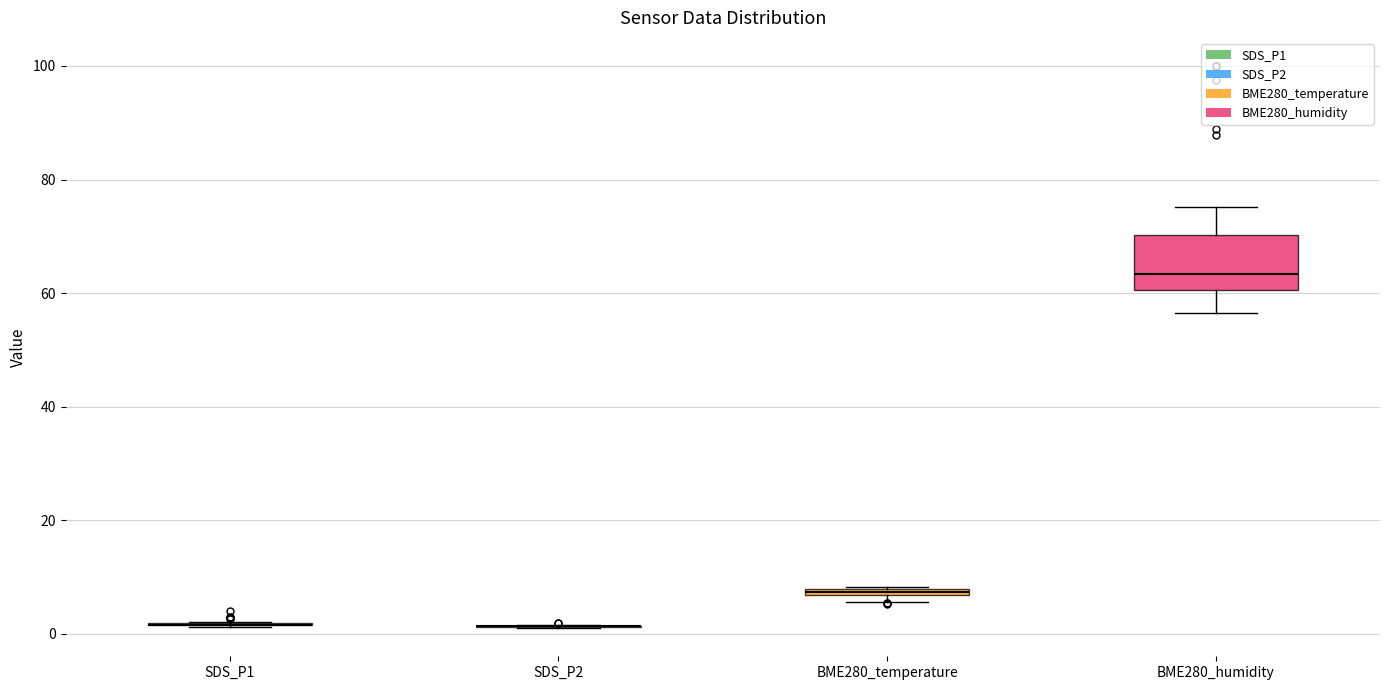

Where is the lower edge of the box for BME280_temperature on the y-axis? The values are not printed on the chart, so give them approximately, as read against the axis.

6